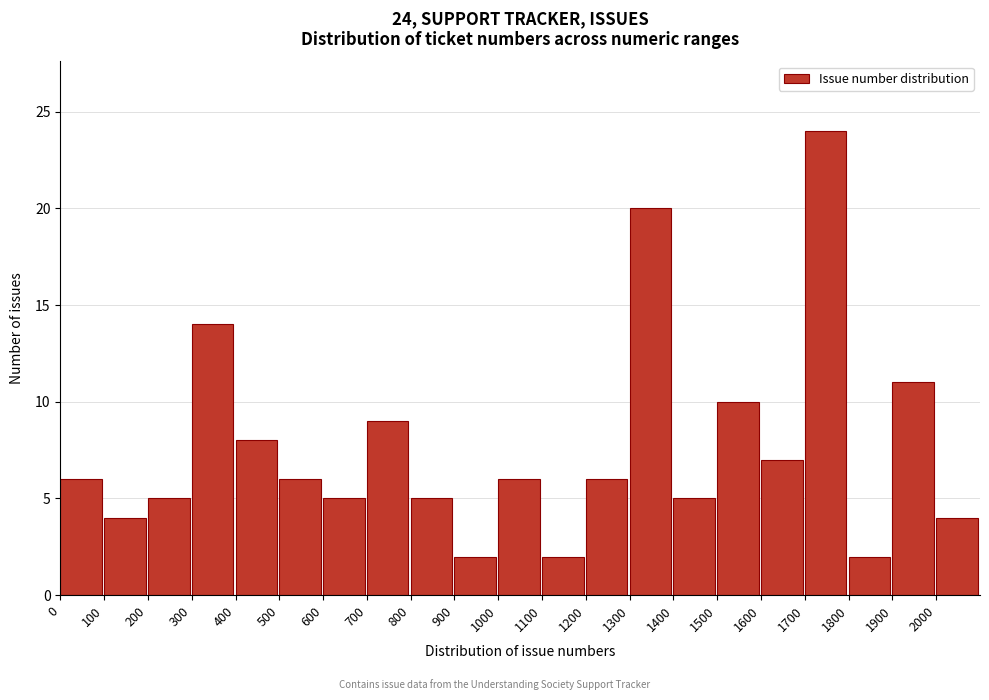

Over which range of the x-axis is the bar tallest?

1700 to 1800